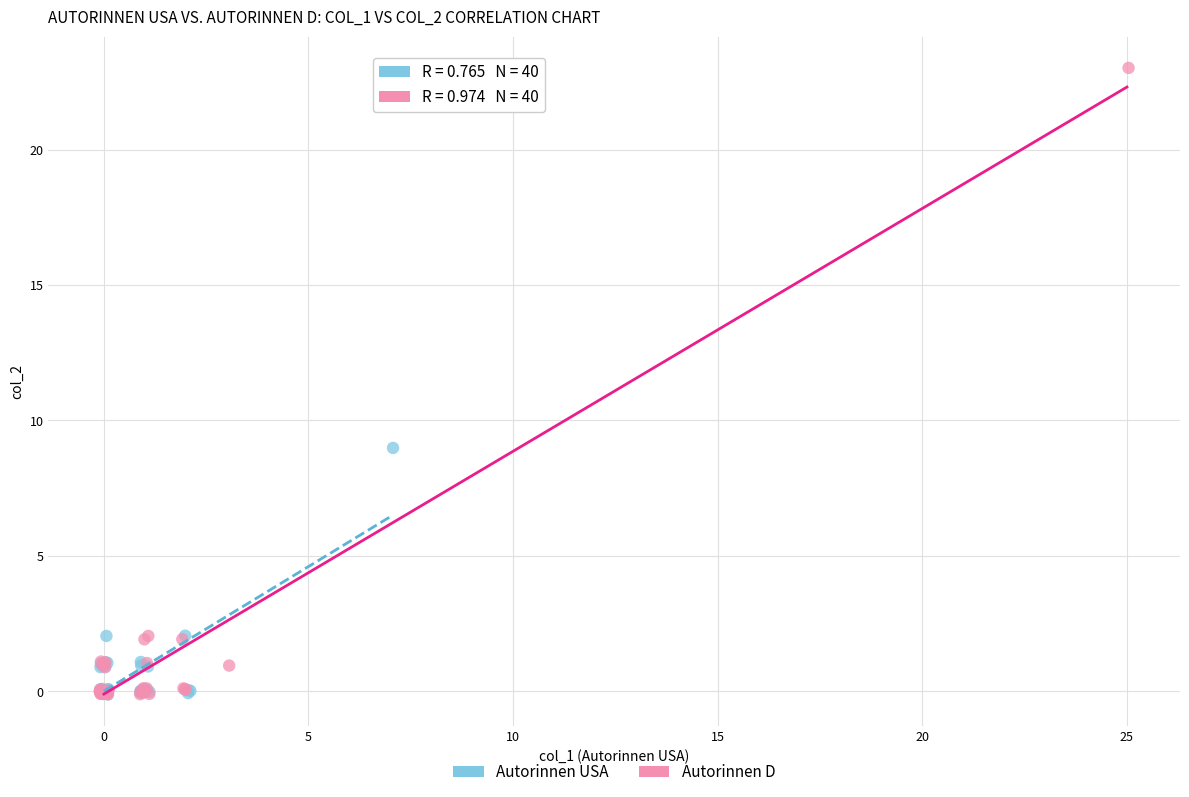

What are all the series names shown in the legend?

Autorinnen USA, Autorinnen D